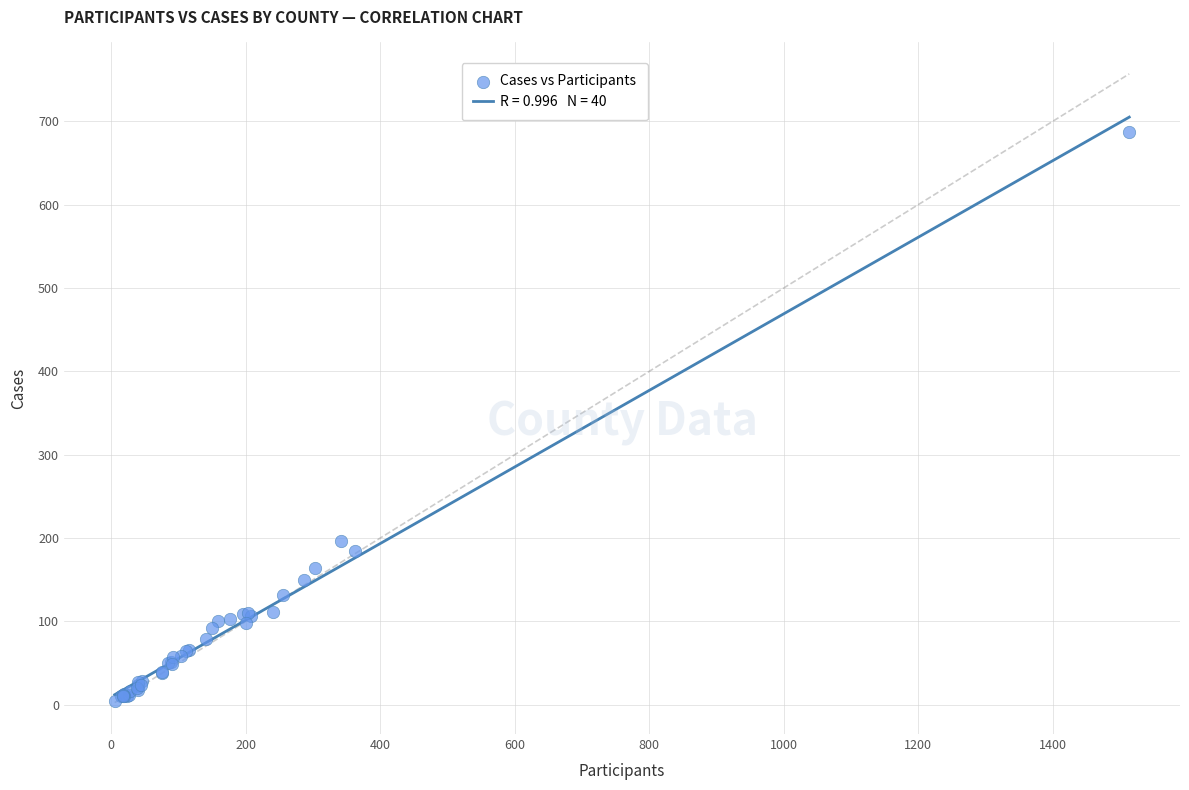

What Y value in the scatter plot is closest to 345?

197